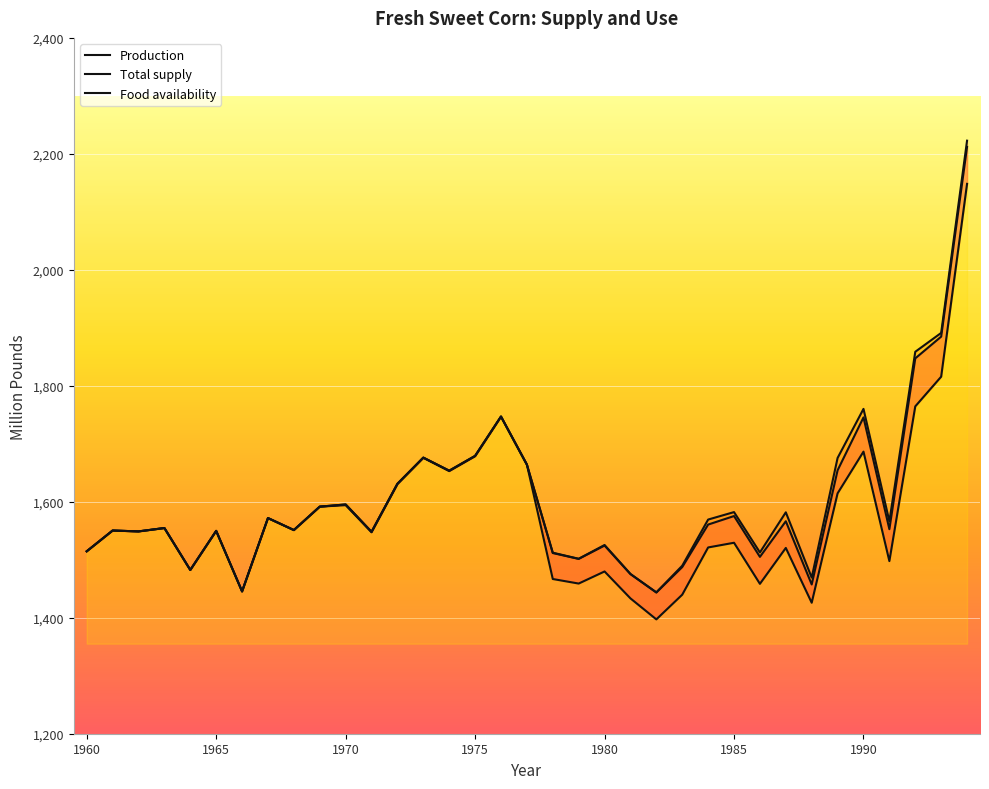

At how many categories does at least one series exceed 2143?

1